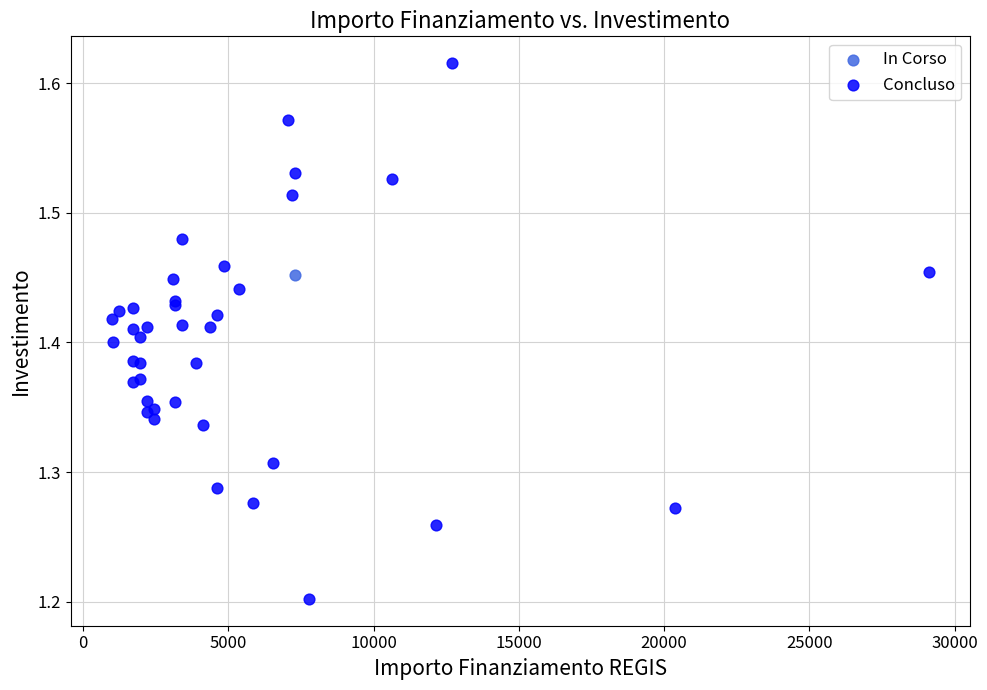

What are all the series names shown in the legend?

Concluso, In Corso